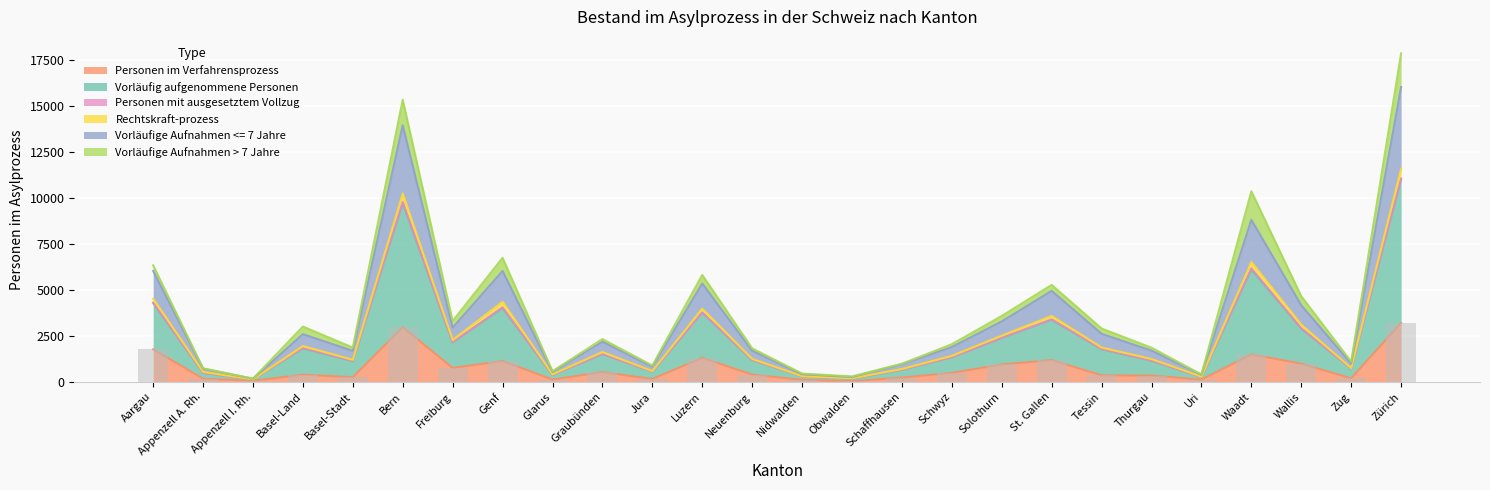

Which series has the largest total across all categories?

Vorläufig aufgenommene Personen